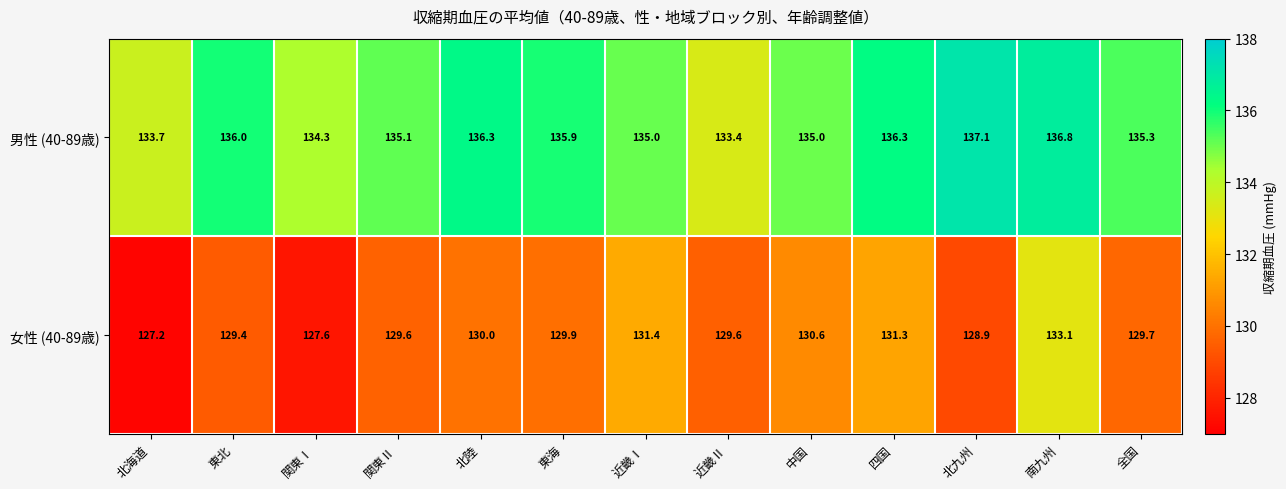

Rank the series by their maximum value, from lowest to highest.

女性 (40-89歳), 男性 (40-89歳)